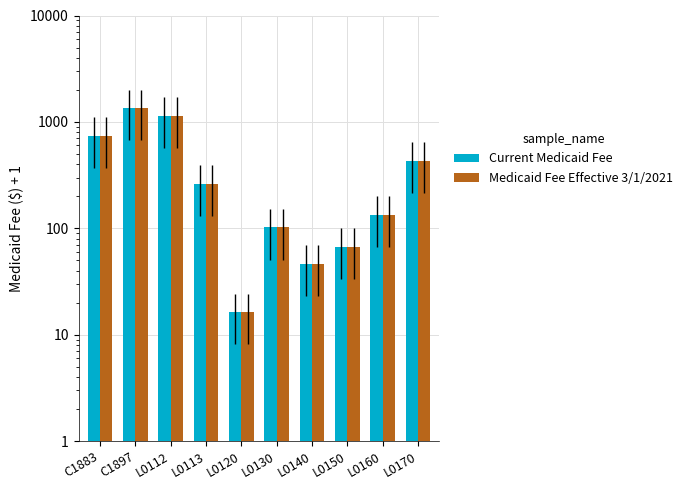

What are all the series names shown in the legend?

Current Medicaid Fee, Medicaid Fee Effective 3/1/2021